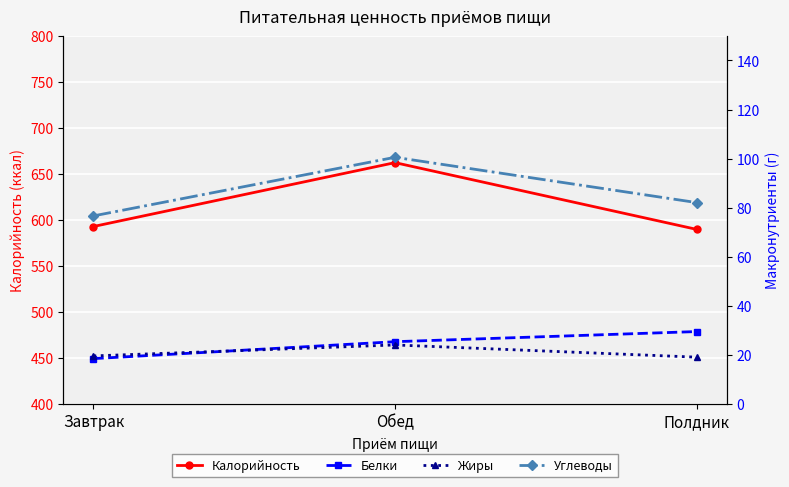

What is the difference between the maximum and minimum values in the Белки series?

11.0